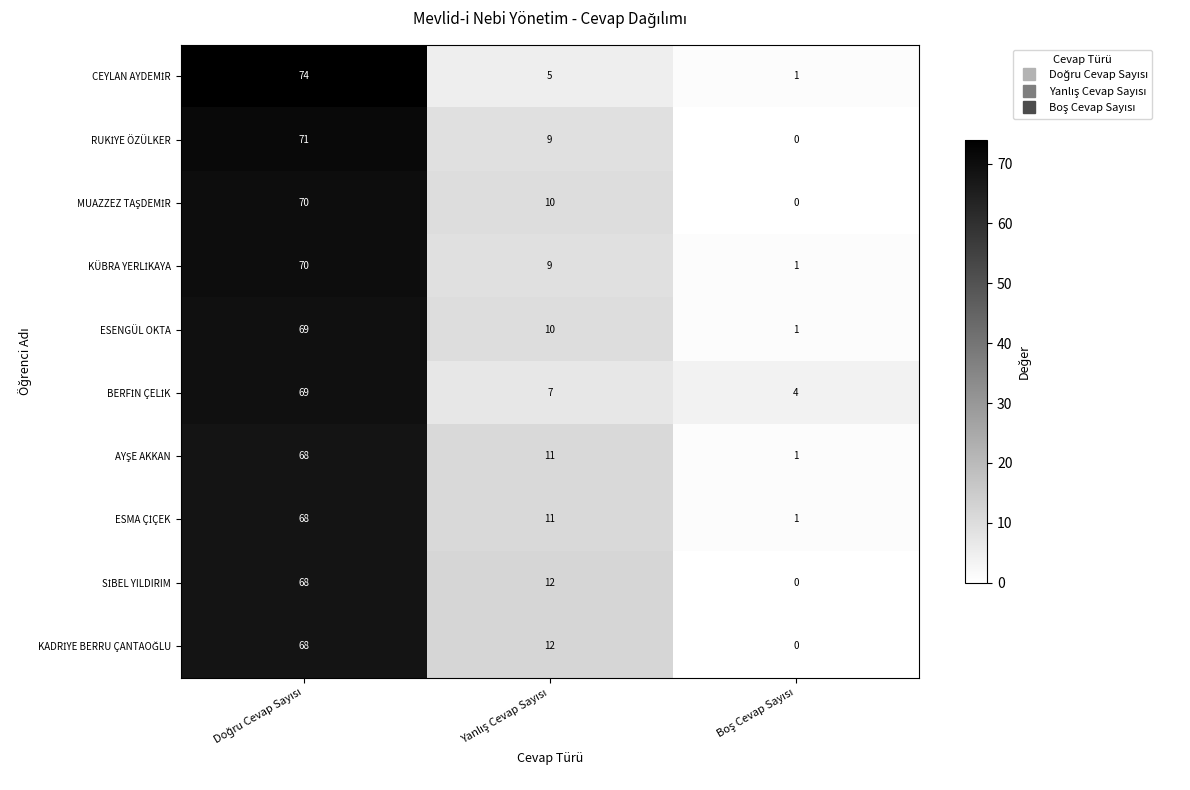

What is the maximum value shown in the chart?

74